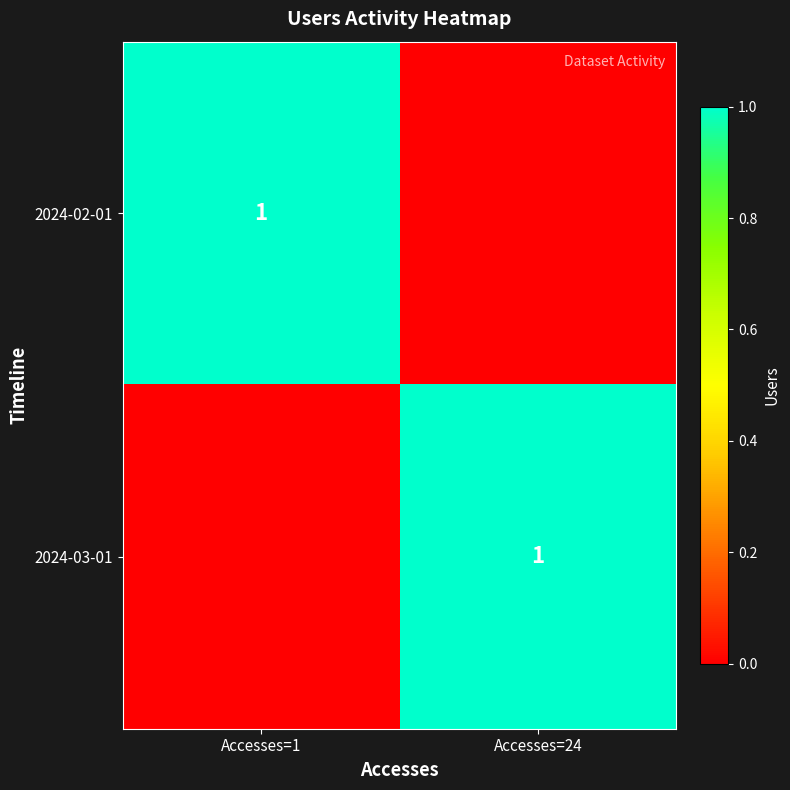

The value of 2024-03-01 at Accesses=24 is 1. True or false?

True